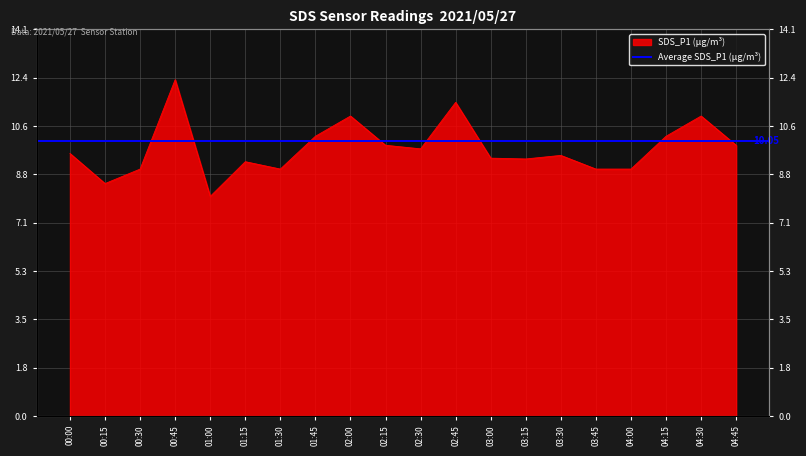

Does the chart have visible grid lines?

Yes